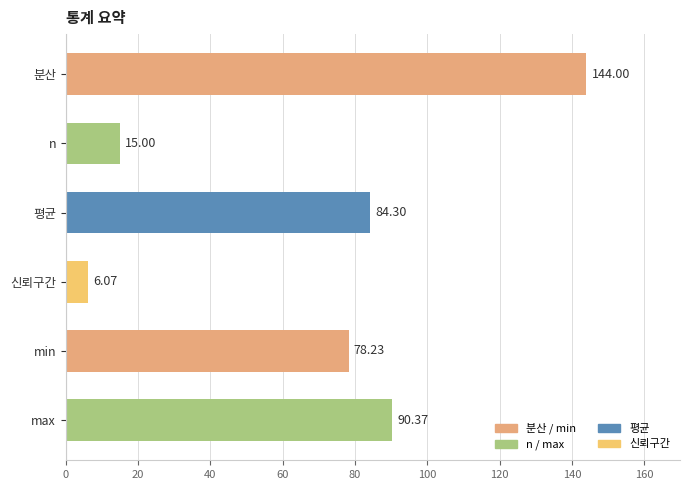

What is the difference between the maximum and second lowest values?

129.0